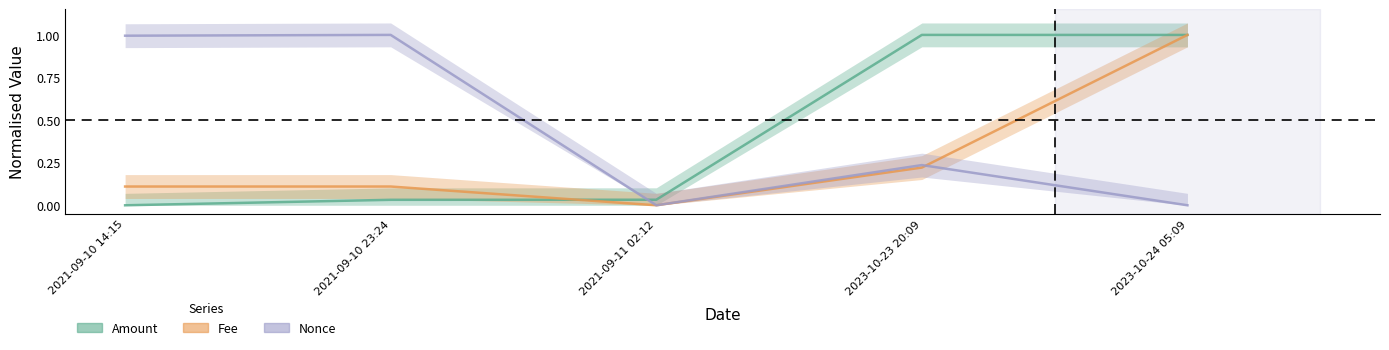

What is the value of the Amount point at the 4th from the left?

1.0